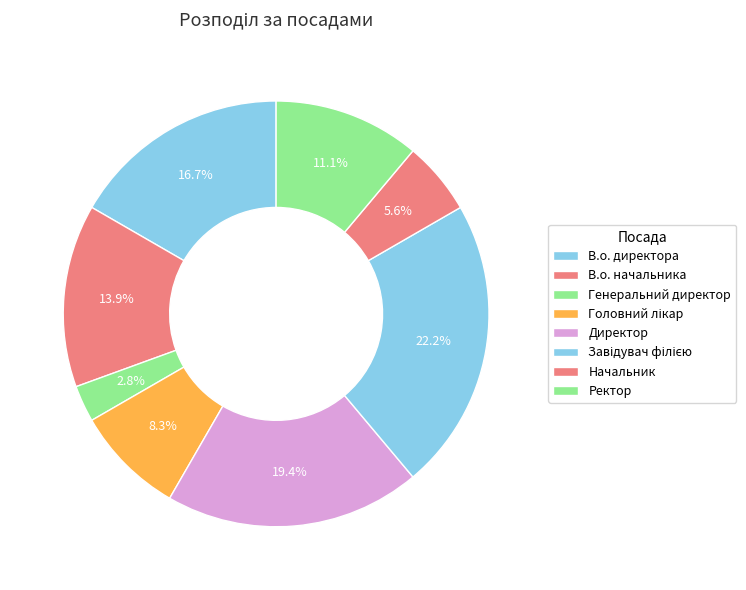

Count the number of slices in the pie.

8